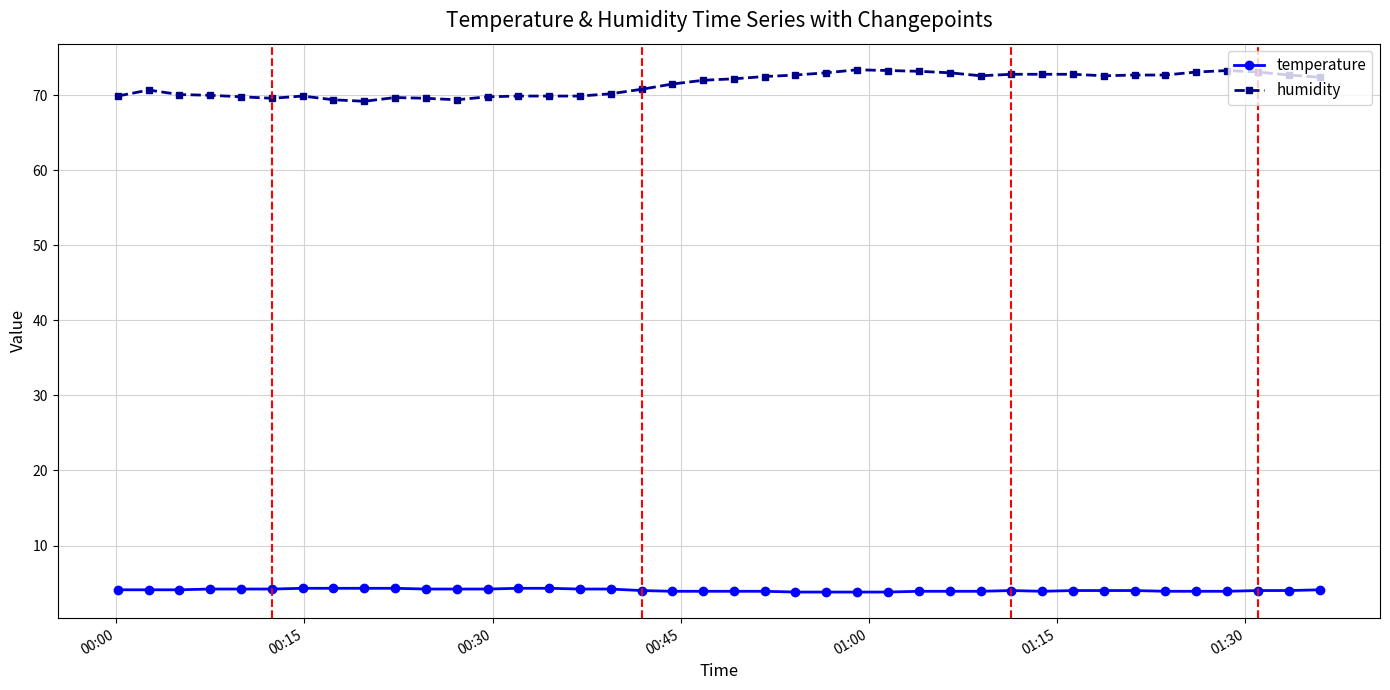

What is the average value of the humidity series?

71.5